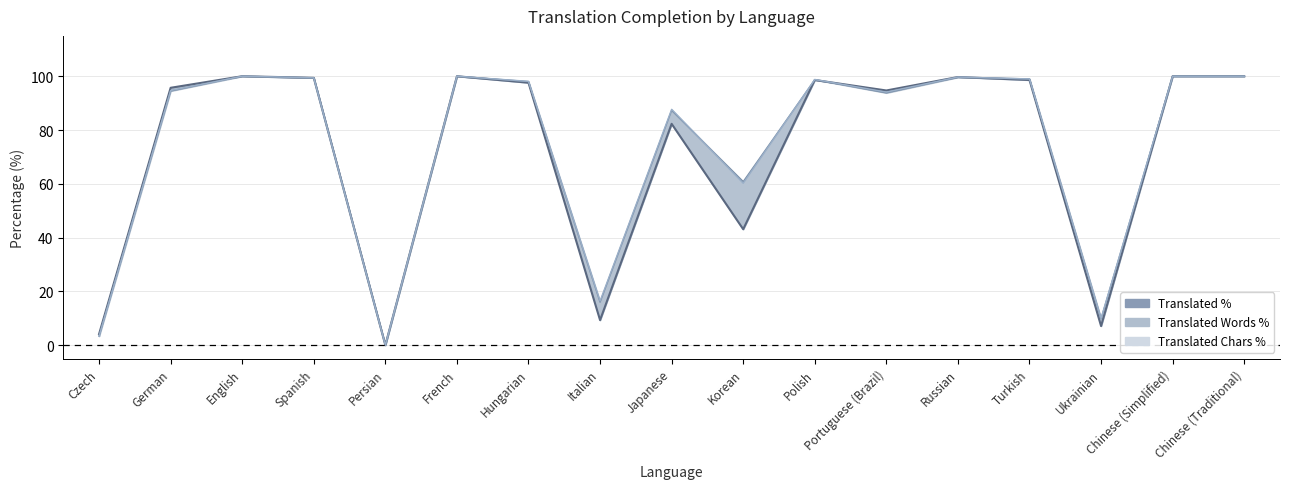

What is the label of the 2nd point from the right?

Chinese (Simplified)